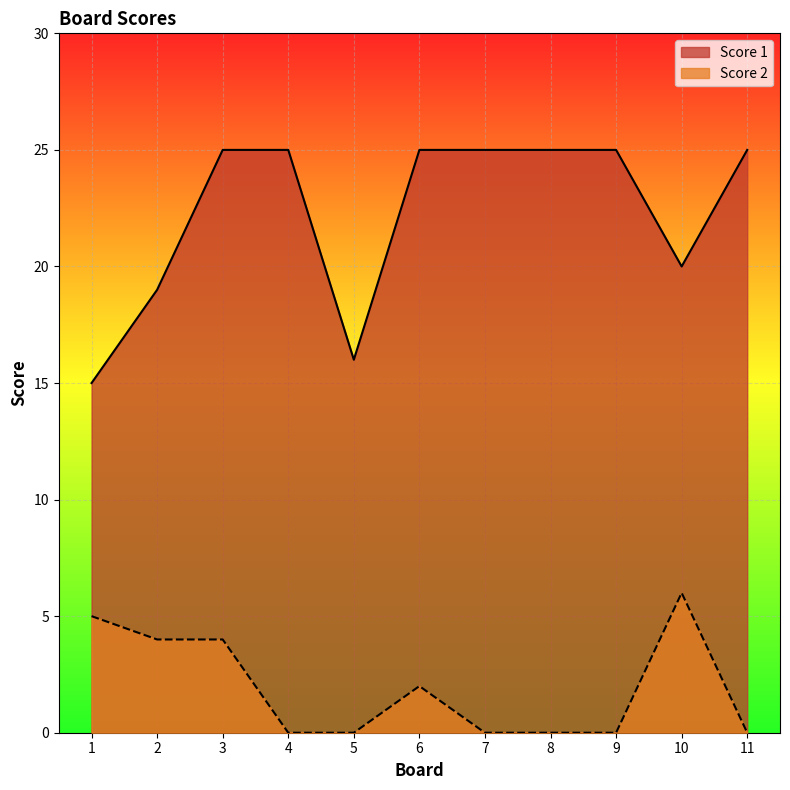

True or false: Score 2 and Score 1 cross at least once.

False